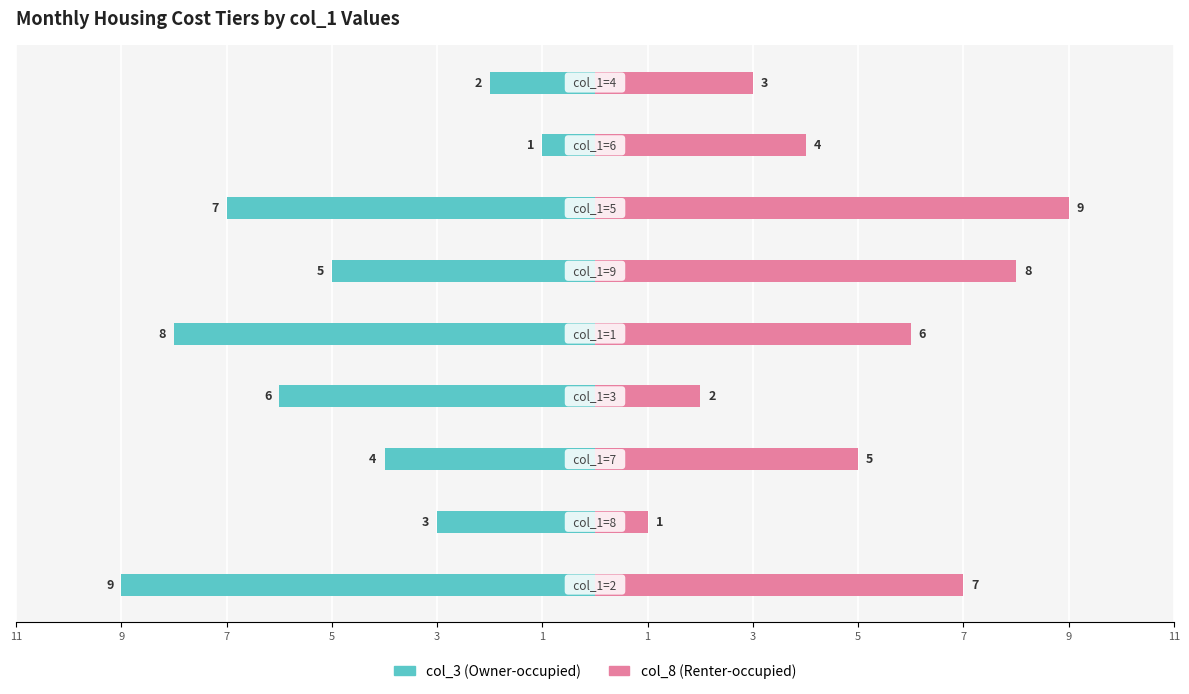

Reading right to left, transcribe all the data shown in this chart.

col_3 (Owner-occupied): -2	-1	-7	-5	-8	-6	-4	-3	-9
col_8 (Renter-occupied): 3	4	9	8	6	2	5	1	7